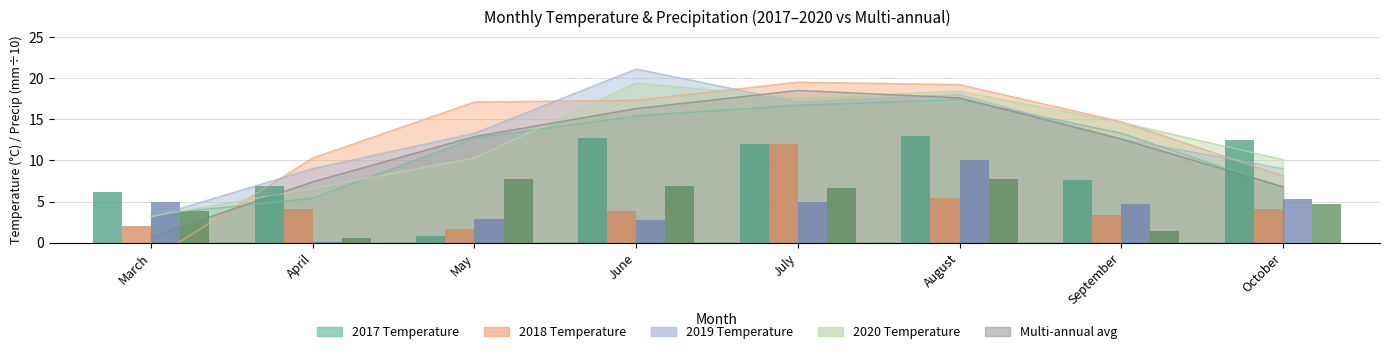

At which label does 2017 Precip (÷10) reach its minimum?

May